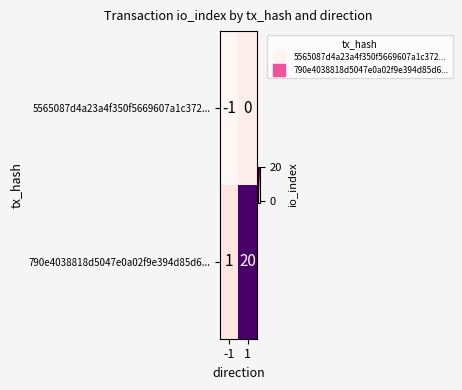

Which series has the largest range (max minus min)?

790e4038818d5047e0a02f9e394d85d6...